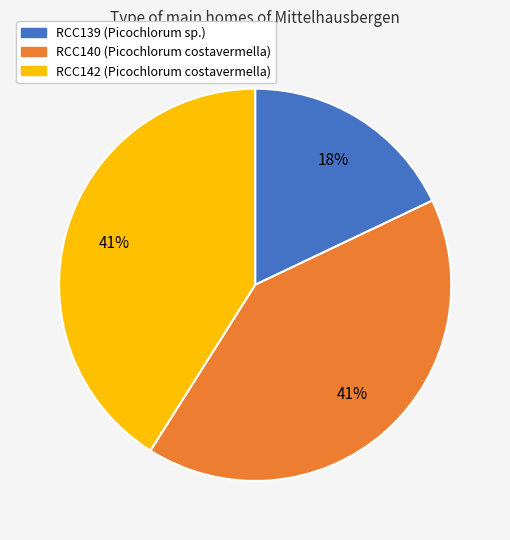

Does RCC142 account for over 50% of the chart?

No